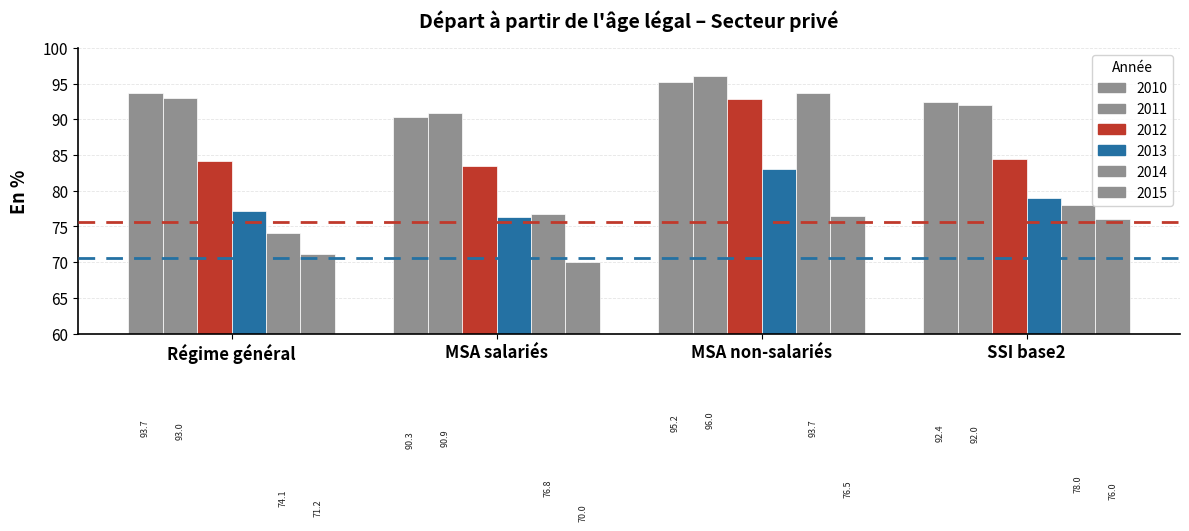

Between MSA salariés and MSA non-salariés, which series saw the biggest shift?

2014